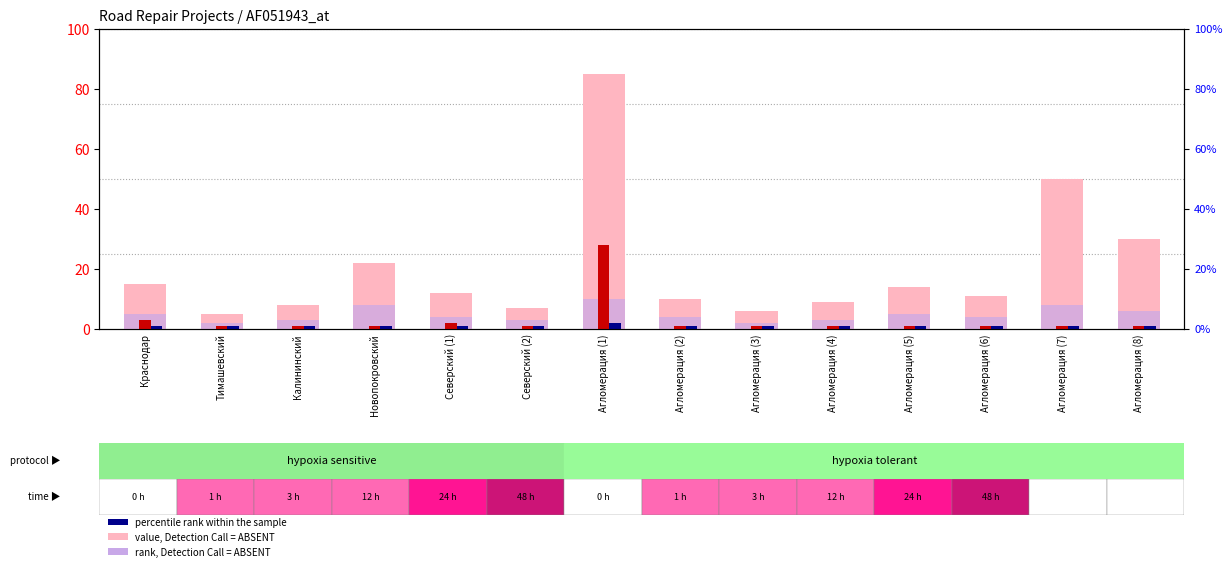

Reading right to left, what are all the values shown in this chart?

value, Detection Call = ABSENT: 30	50	11	14	9	6	10	85	7	12	22	8	5	15
rank, Detection Call = ABSENT: 6	8	4	5	3	2	4	10	3	4	8	3	2	5
count: 1	1	1	1	1	1	1	28	1	2	1	1	1	3
percentile rank within the sample: 1	1	1	1	1	1	1	2	1	1	1	1	1	1